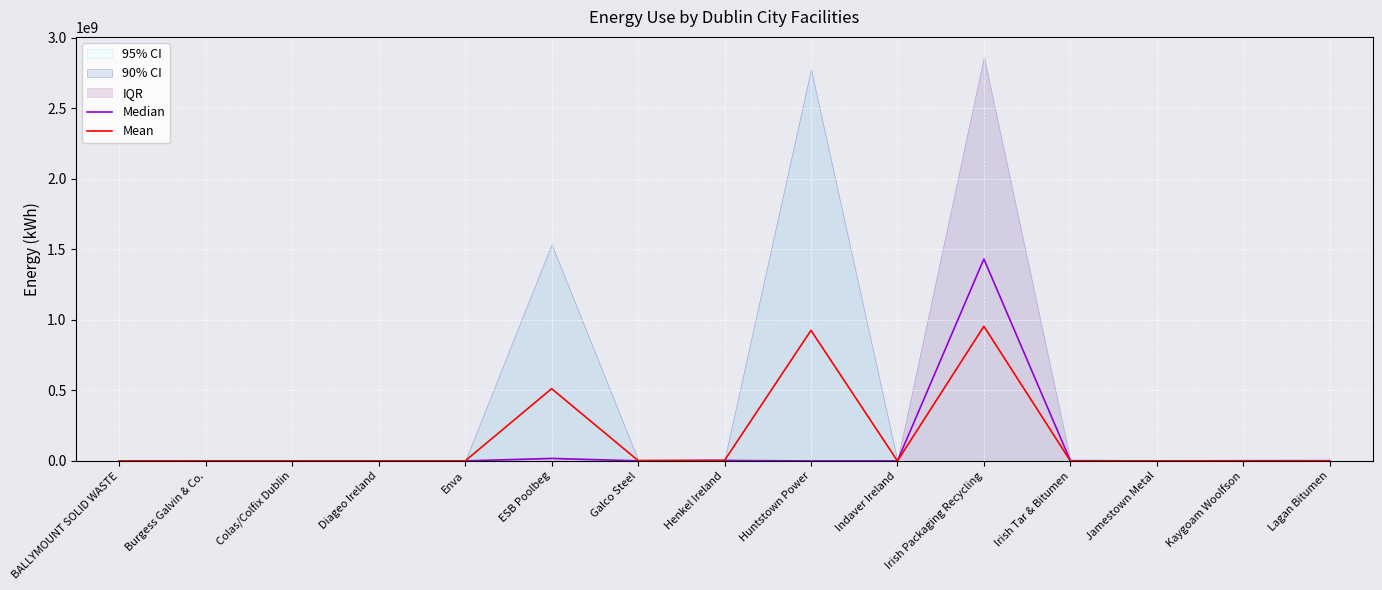

Count the number of categories in the chart.

15